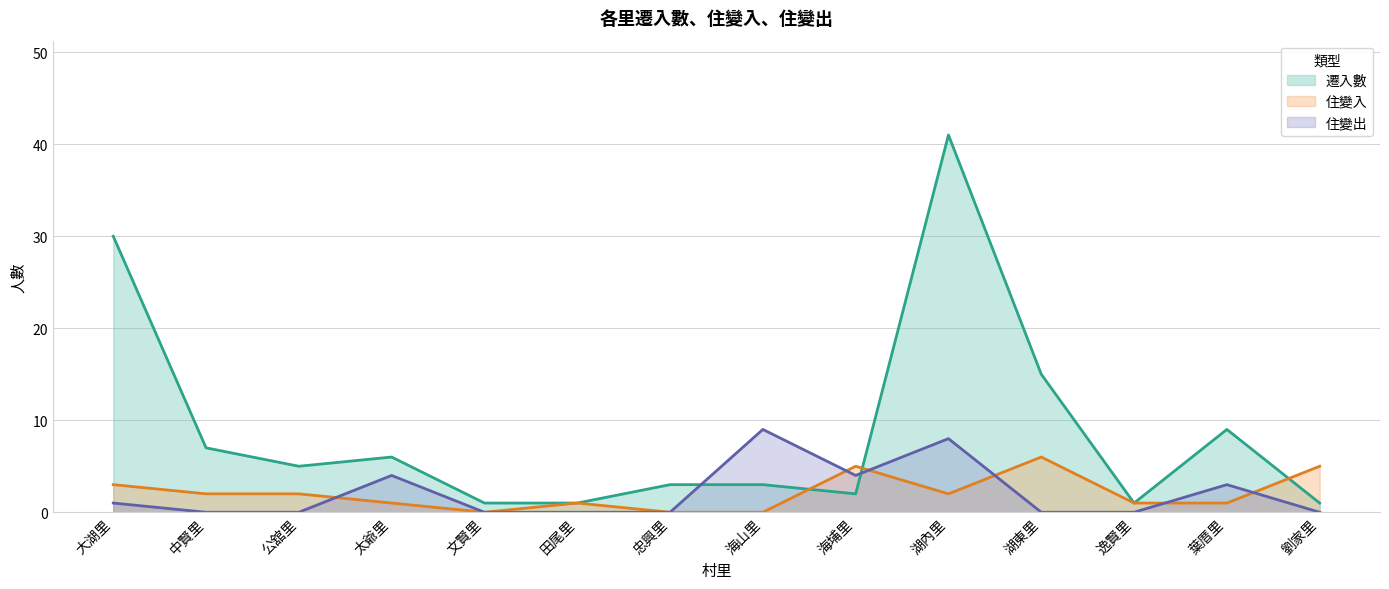

At how many categories does at least one series exceed 5?

7